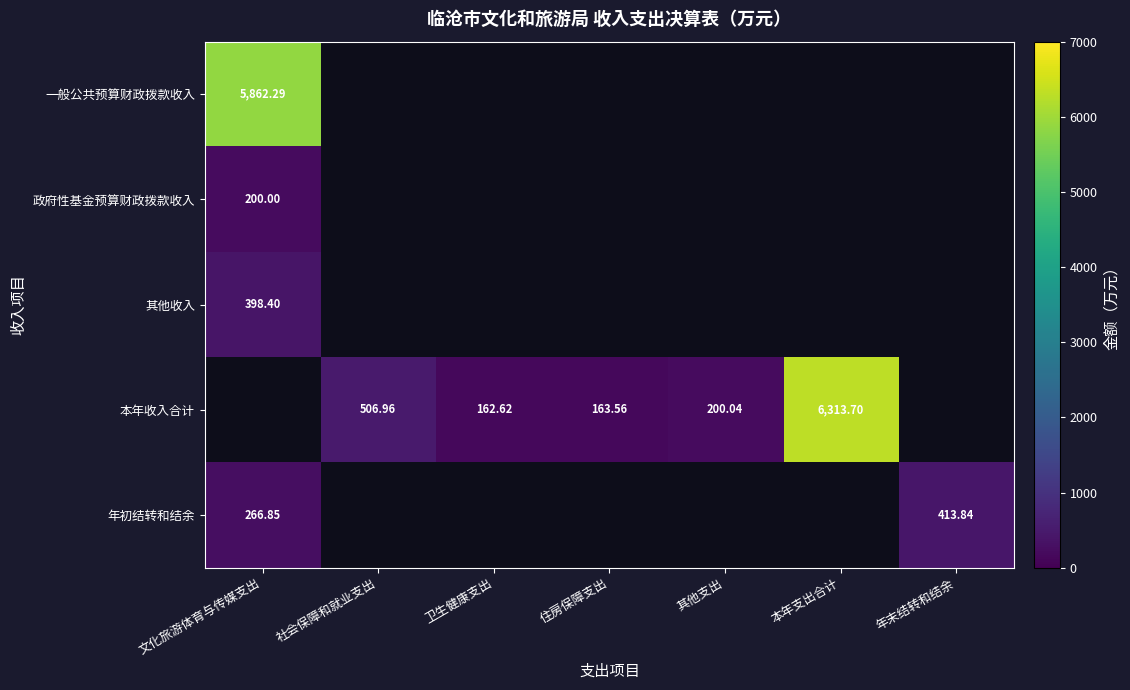

How many distinct data groups are displayed?

5